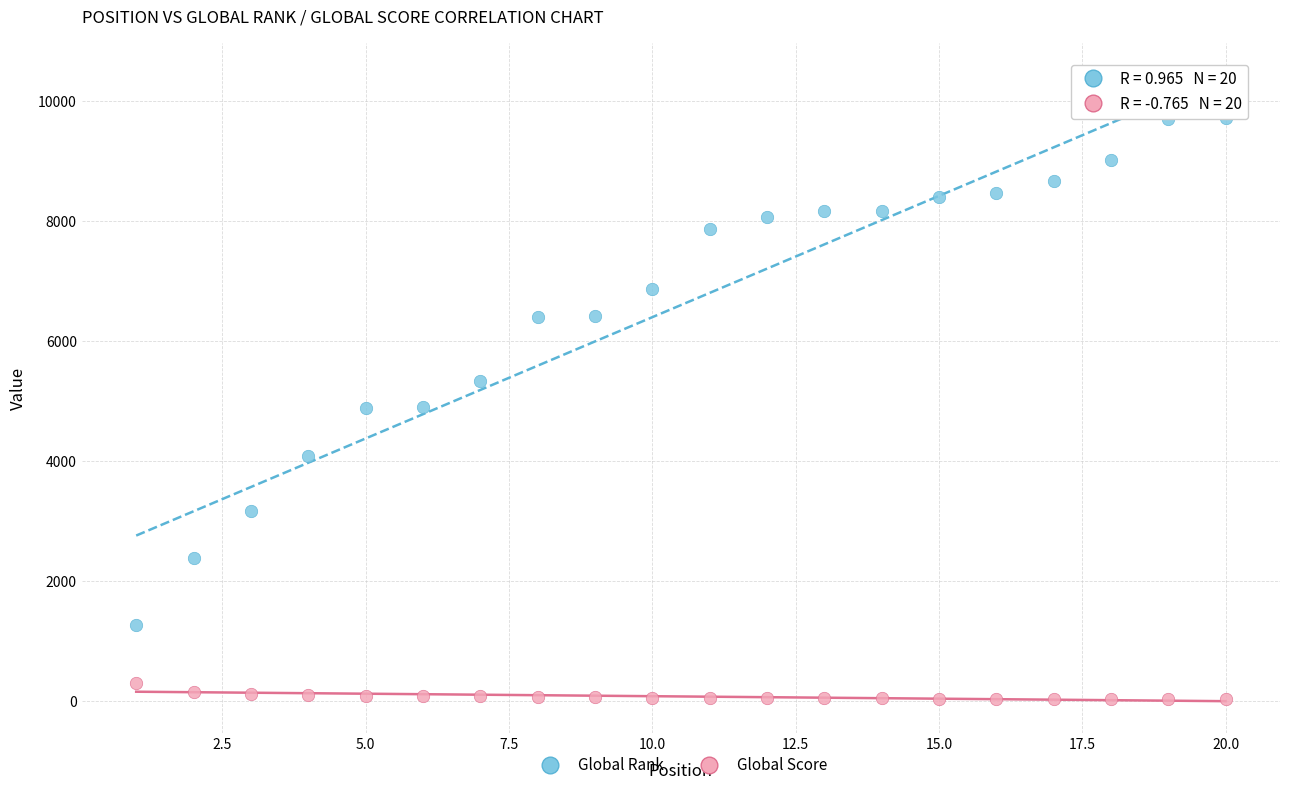

Which series has the widest spread of Y values?

Global Rank